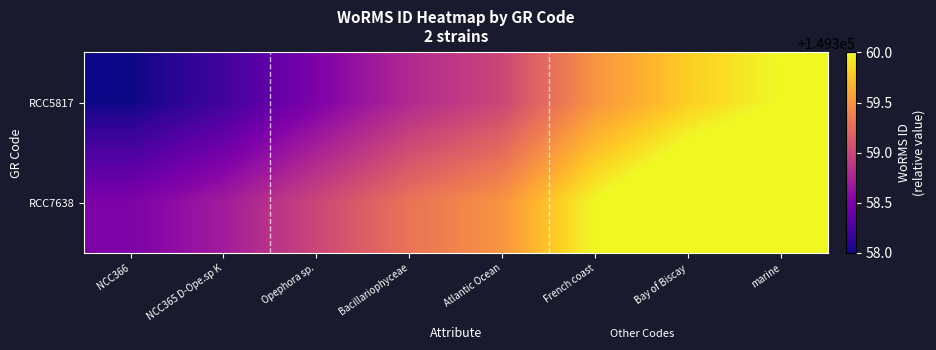

At which category is the sum across all series the highest?

marine